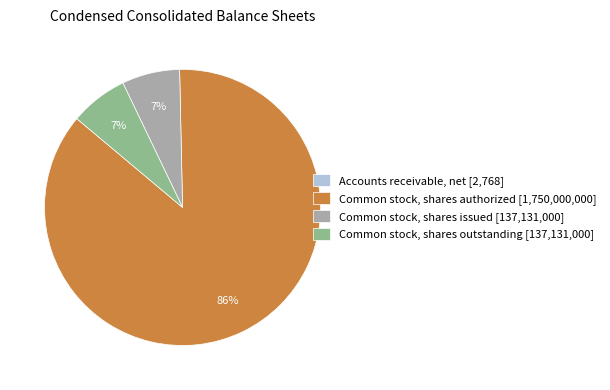

Is it true that Common stock, shares issued [137,131,000] is 7% of the pie?

True